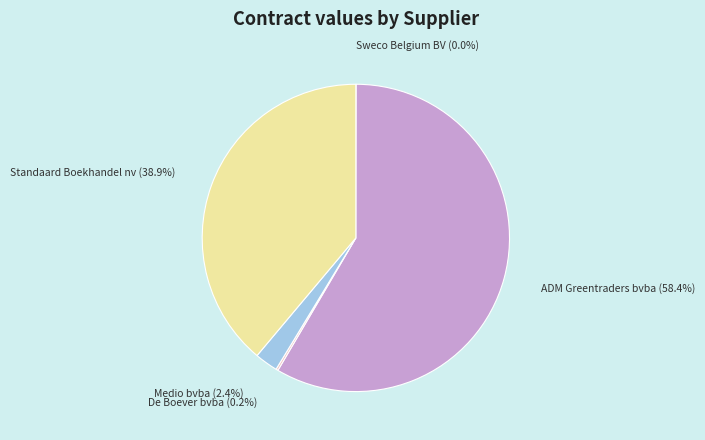

Which slice is the largest?

ADM Greentraders bvba